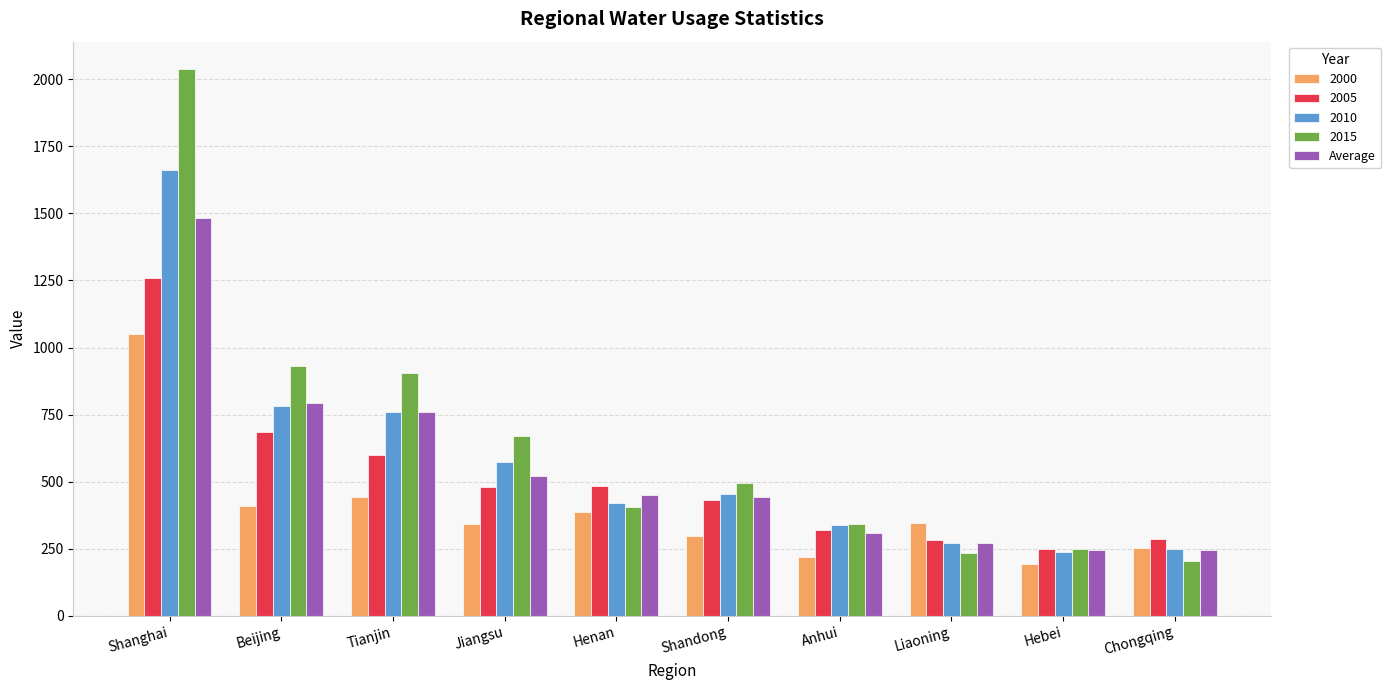

Which label corresponds to the largest value in the chart?

Shanghai